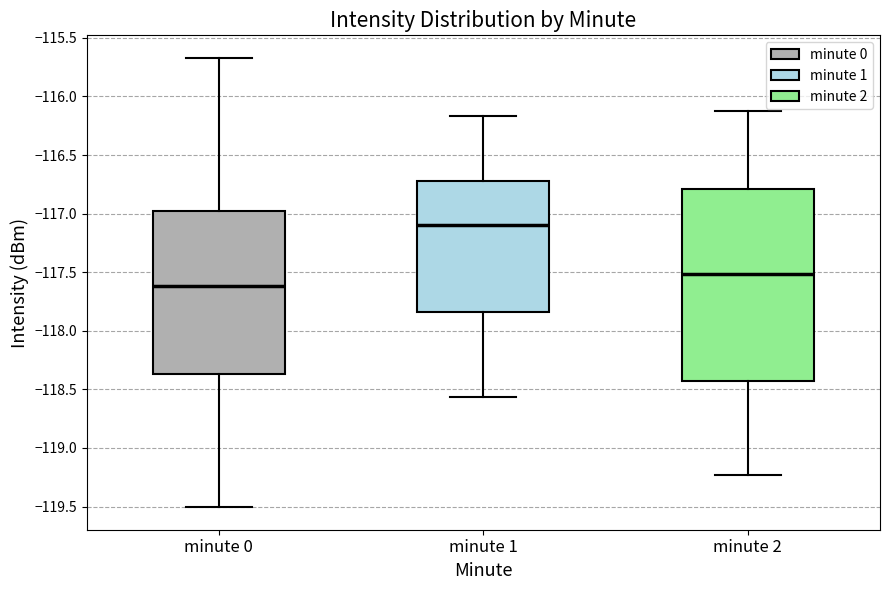

Where is the upper edge of the box for minute 2 on the y-axis? The values are not printed on the chart, so give them approximately, as read against the axis.

-116.80